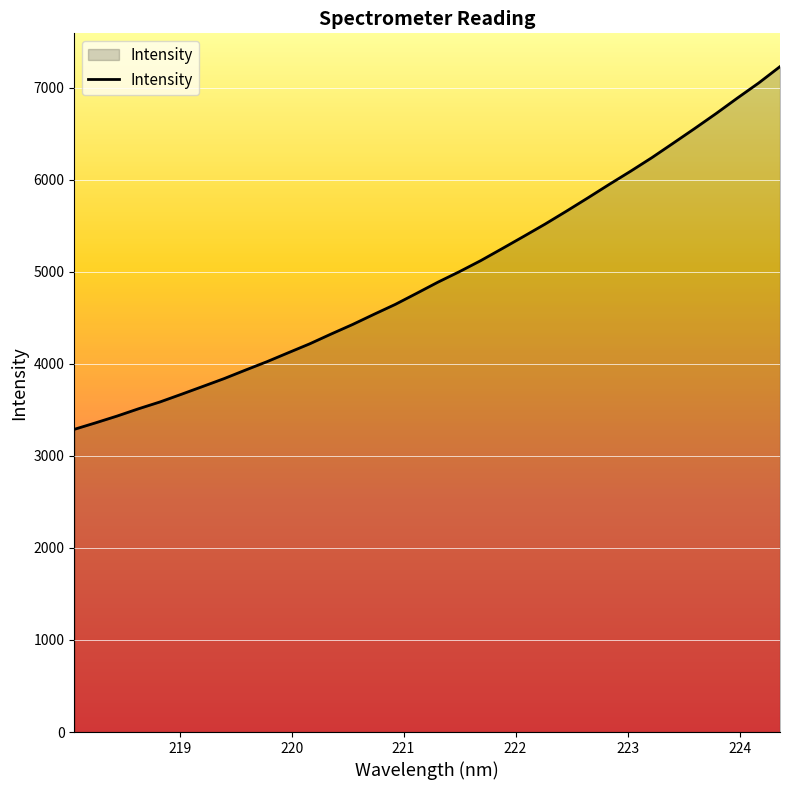

What is the smallest value displayed?

3288.6